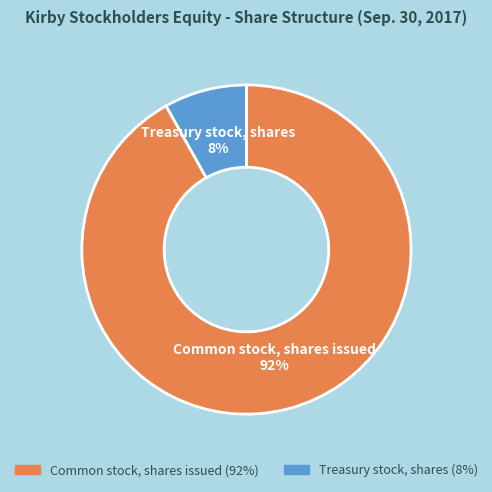

What is the largest slice in the pie chart?

Common stock, shares issued